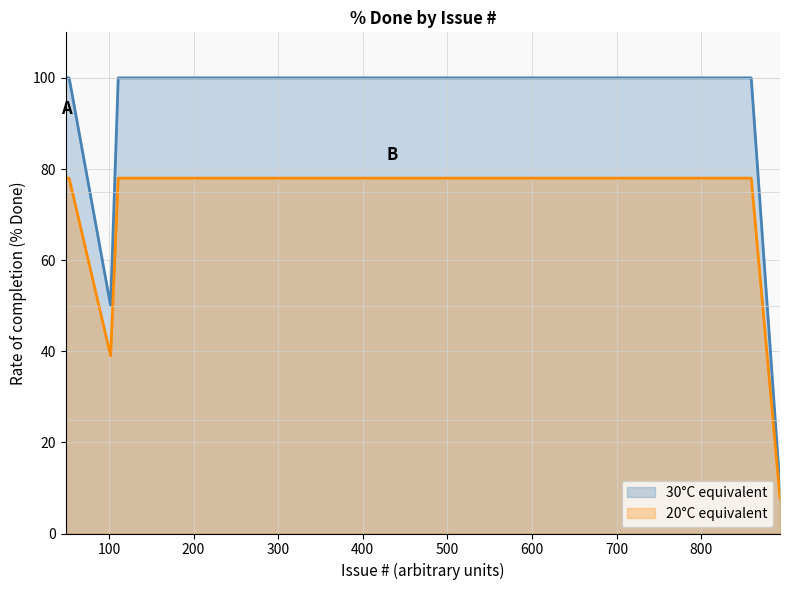

Rank the series by their average value, from highest to lowest.

30°C equivalent, 20°C equivalent